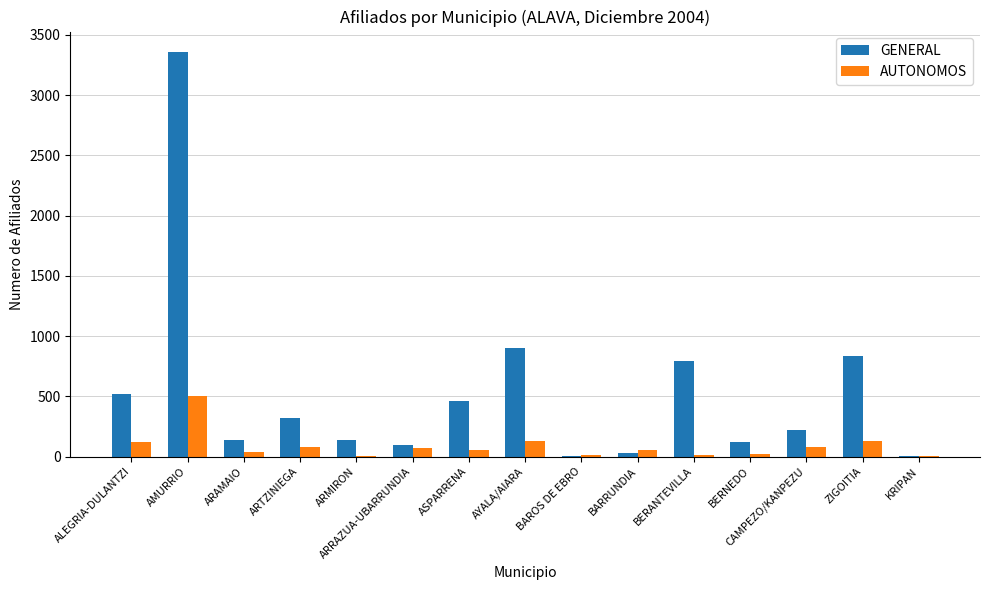

What are all the series names shown in the legend?

GENERAL, AUTONOMOS